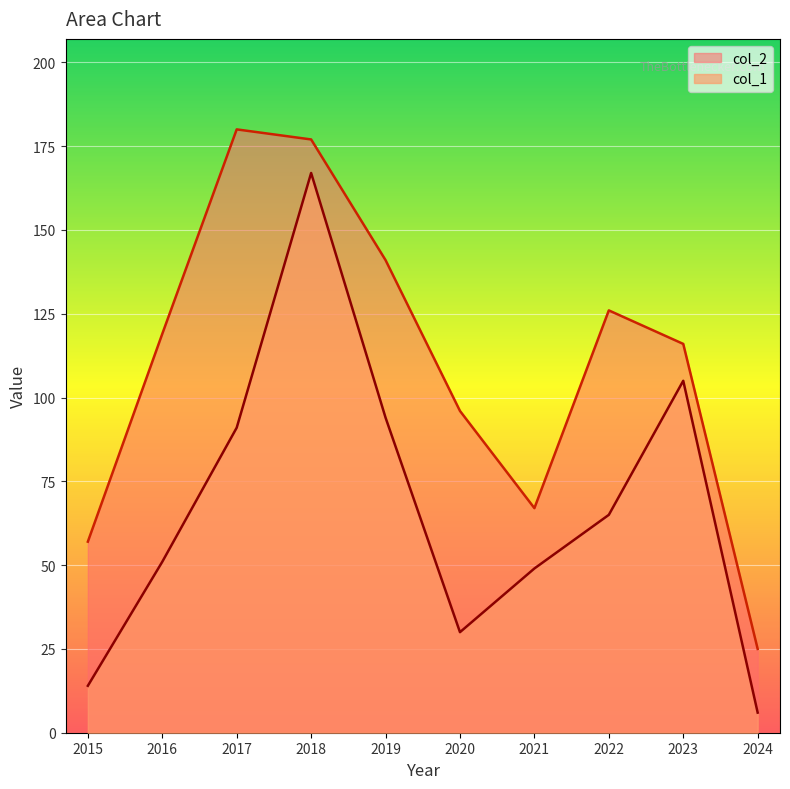

What are all the series names shown in the legend?

col_2, col_1